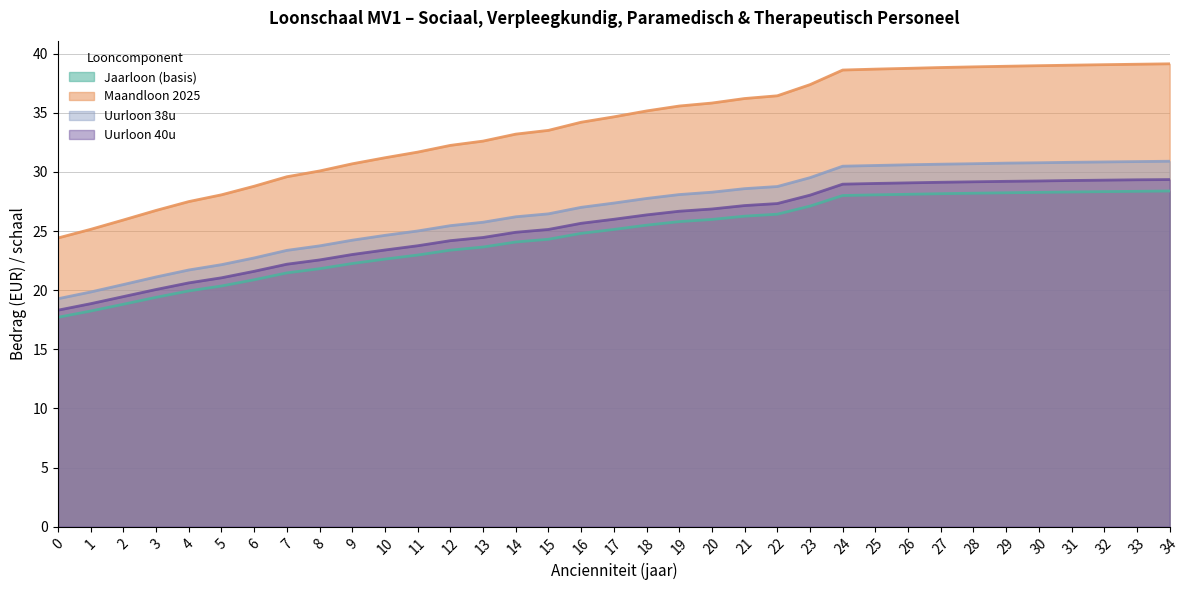

The Maandloon 2025 series shows 30.7 at 9. True or false?

True